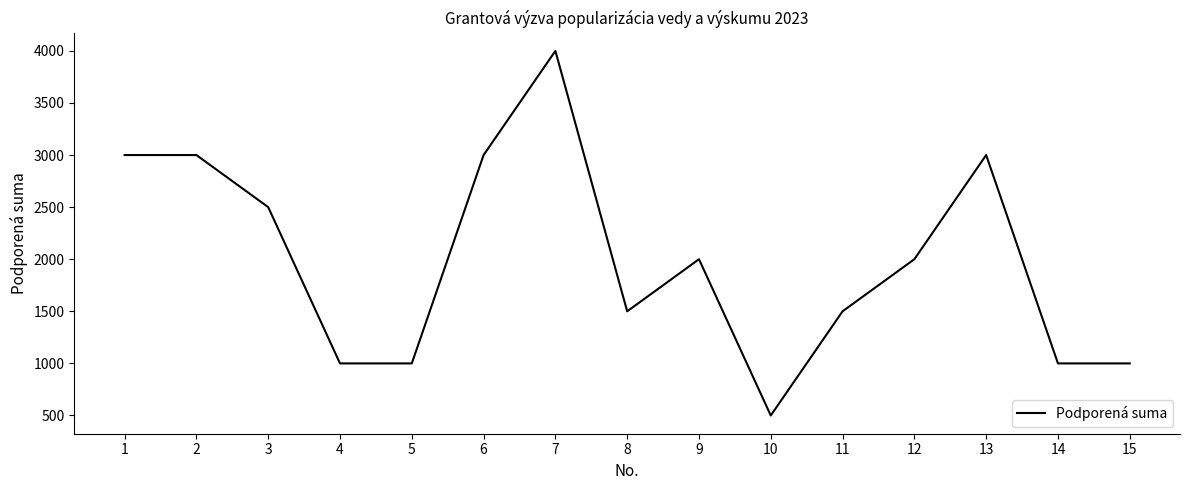

What is the difference between the second highest and minimum values?

2500